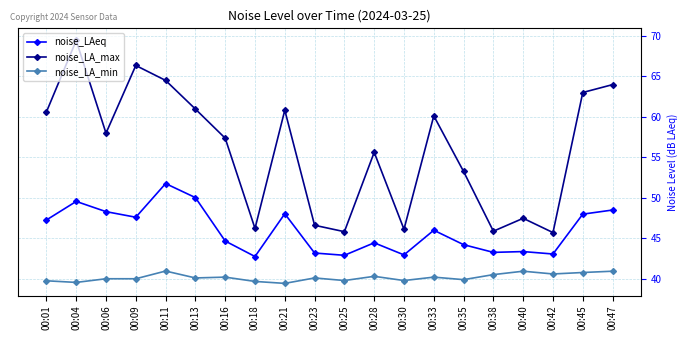

Is the value of noise_LAeq at 00:38 greater than the value of noise_LA_max at 00:47?

No